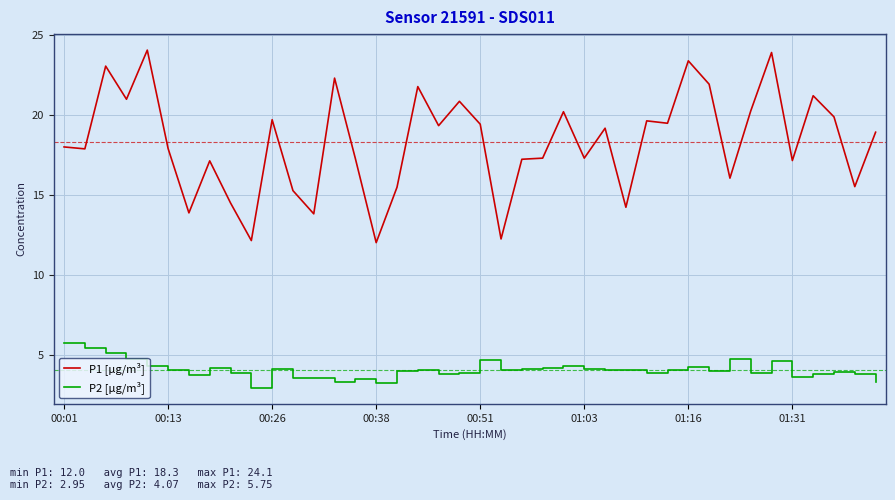

True or false: P2 [µg/m³] and P1 [µg/m³] cross at least once.

False